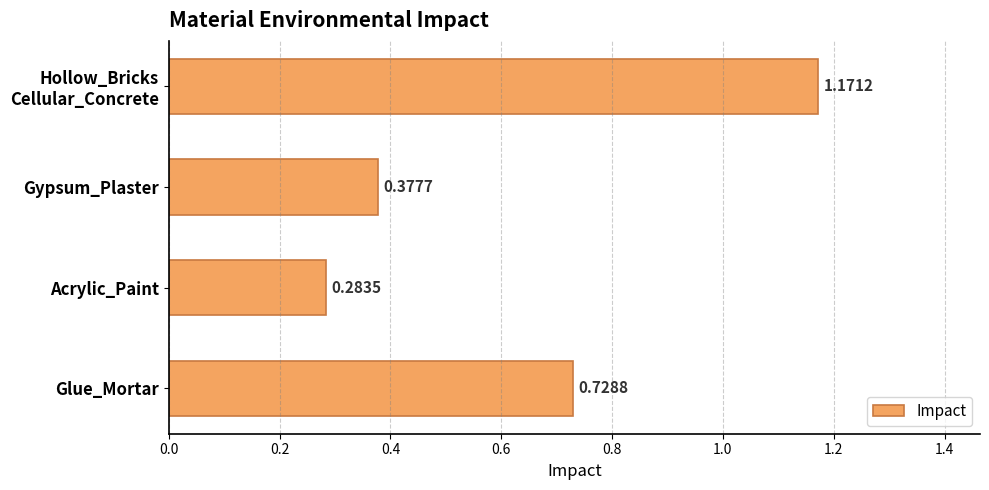

List the labels in order of value, largest first.

Hollow_Bricks
Cellular_Concrete, Glue_Mortar, Gypsum_Plaster, Acrylic_Paint